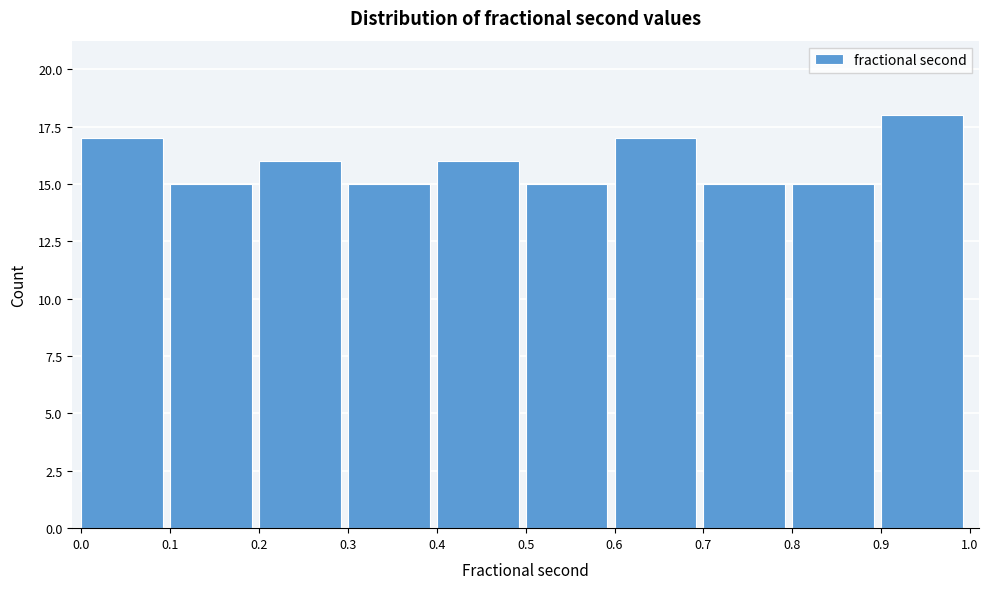

Reading right to left, list all the values displayed in this chart.

18	15	15	17	15	16	15	16	15	17